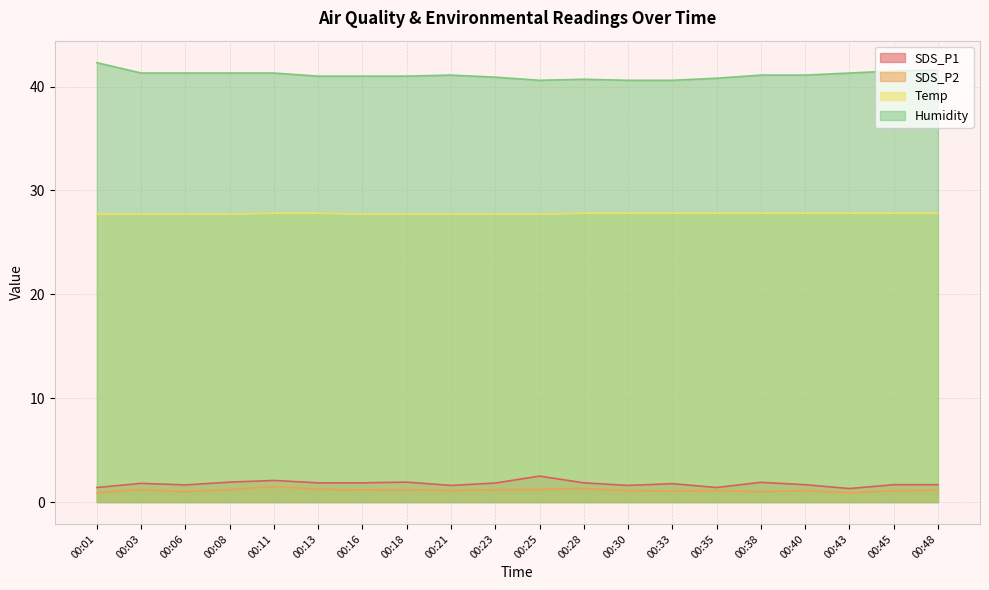

True or false: SDS_P1 and Temp cross at least once.

False